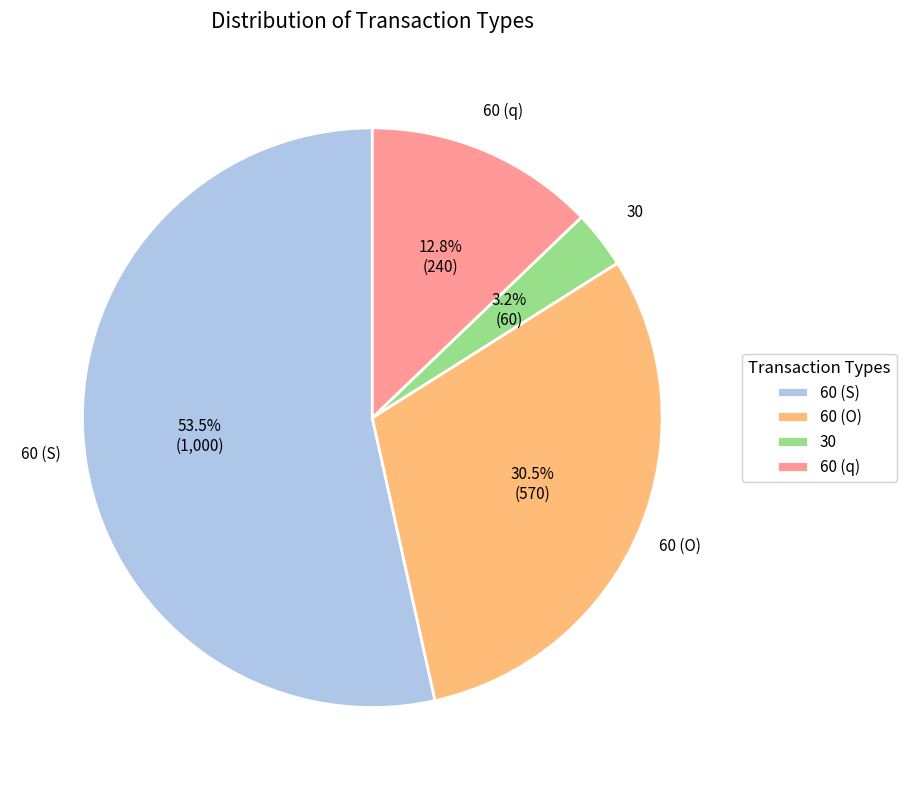

What percentage is the 30 slice, to the nearest percent?

3%